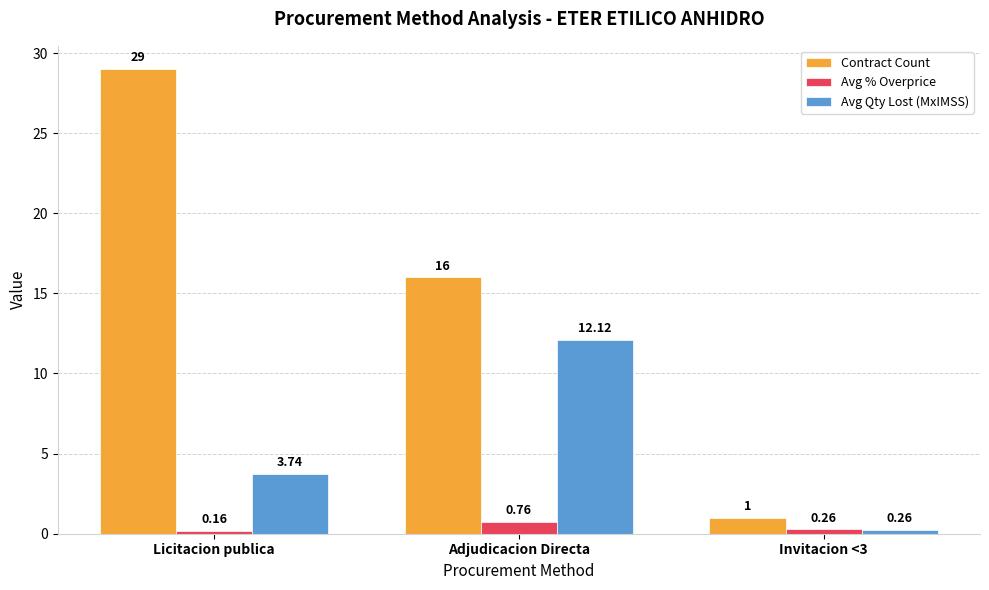

At which category is the sum across all series the highest?

Licitacion publica